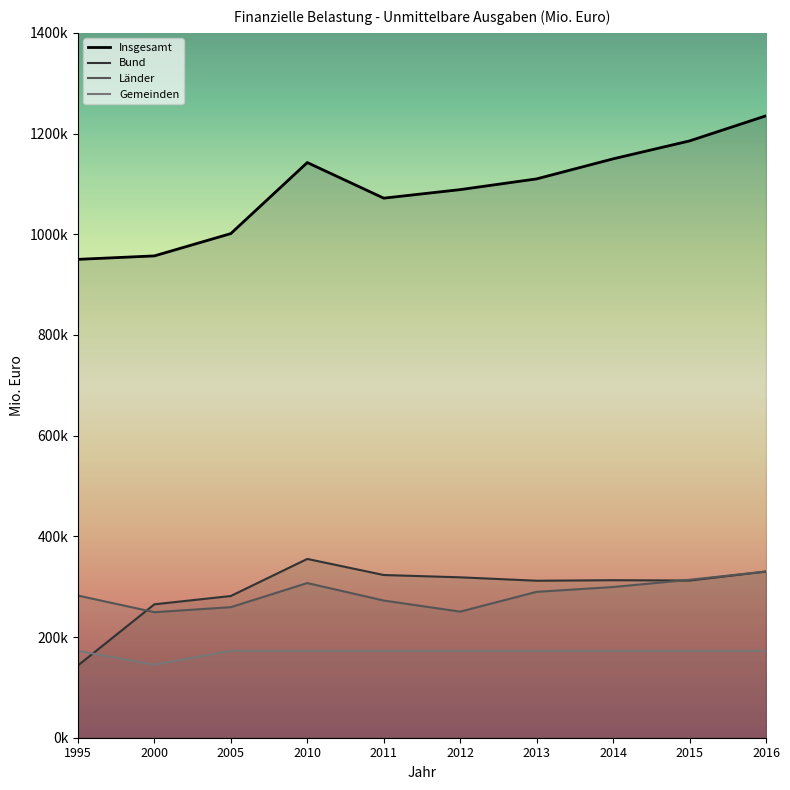

True or false: Insgesamt and Bund cross at least once.

False